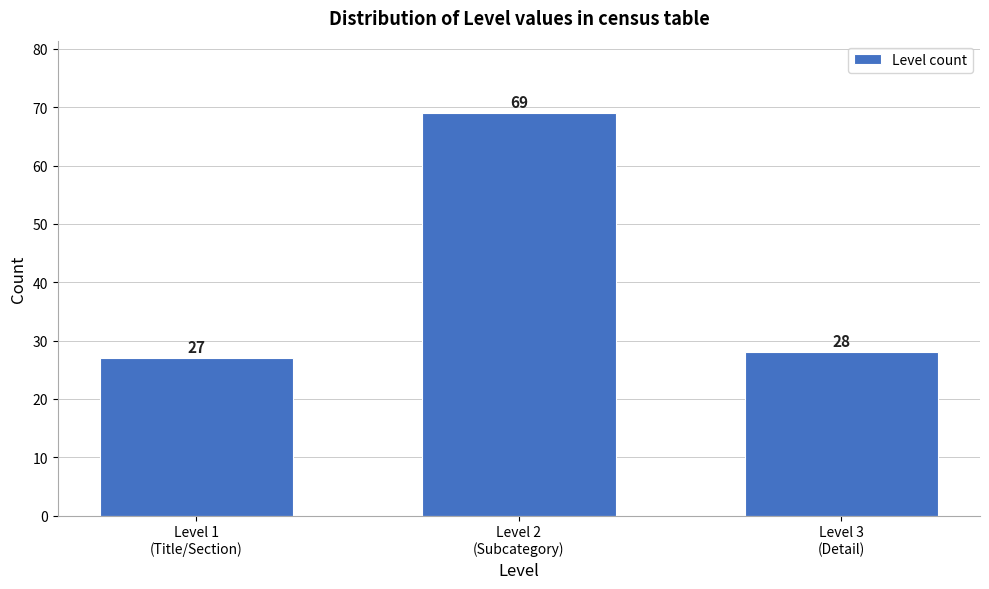

Reading left to right, list all the values displayed in this chart.

27	69	28